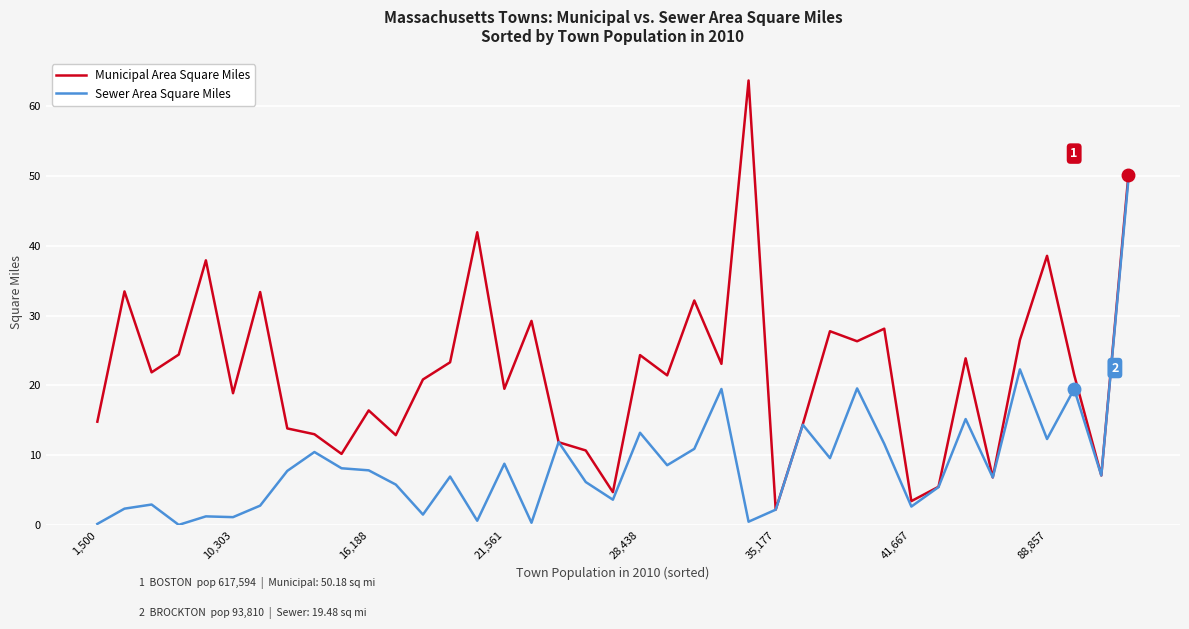

Does the chart display data point markers on the line(s)?

No